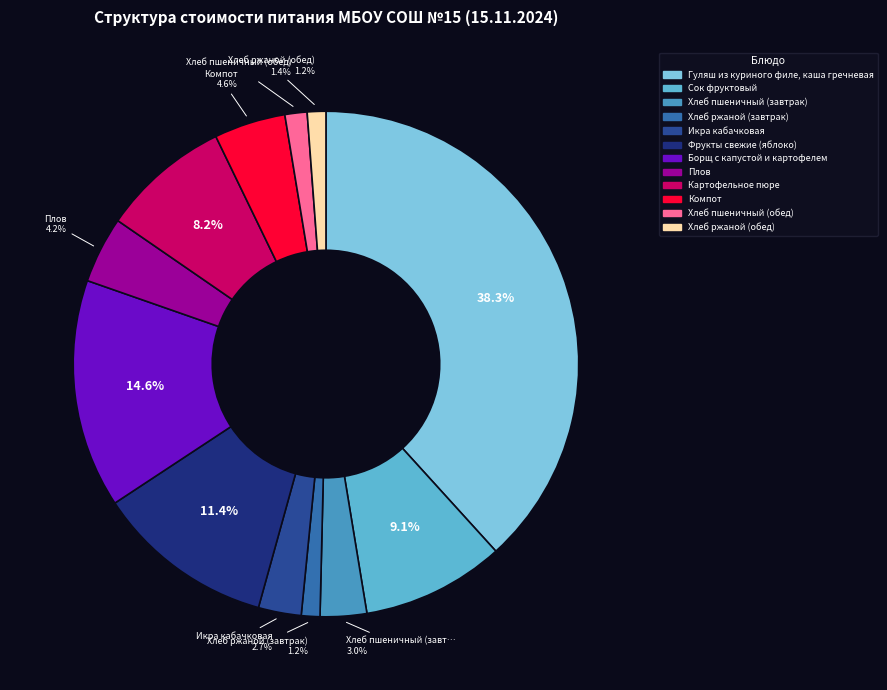

To the nearest percent, what percentage of the pie is Гуляш из куриного филе, каша гречневая?

38%